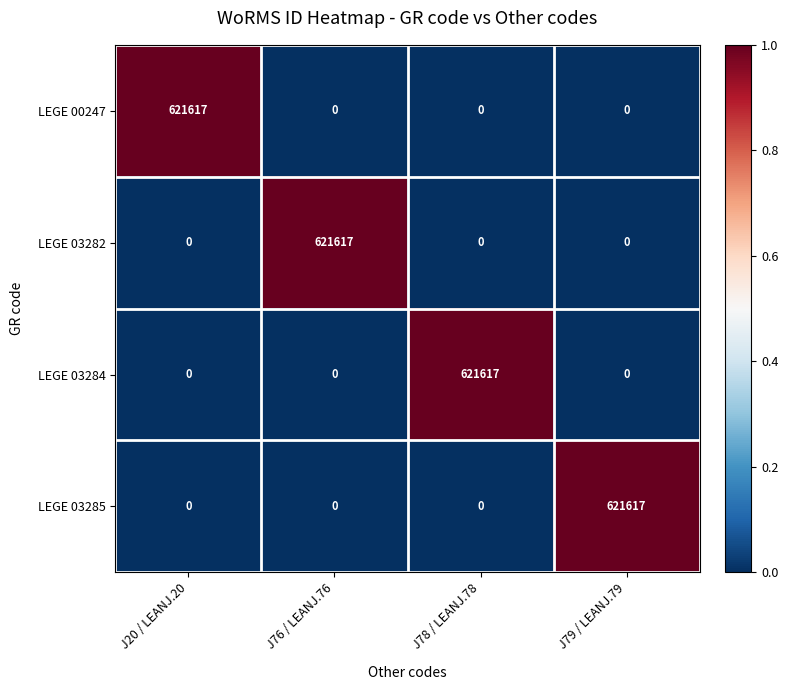

How many values in the LEGE 03284 series exceed 0?

1